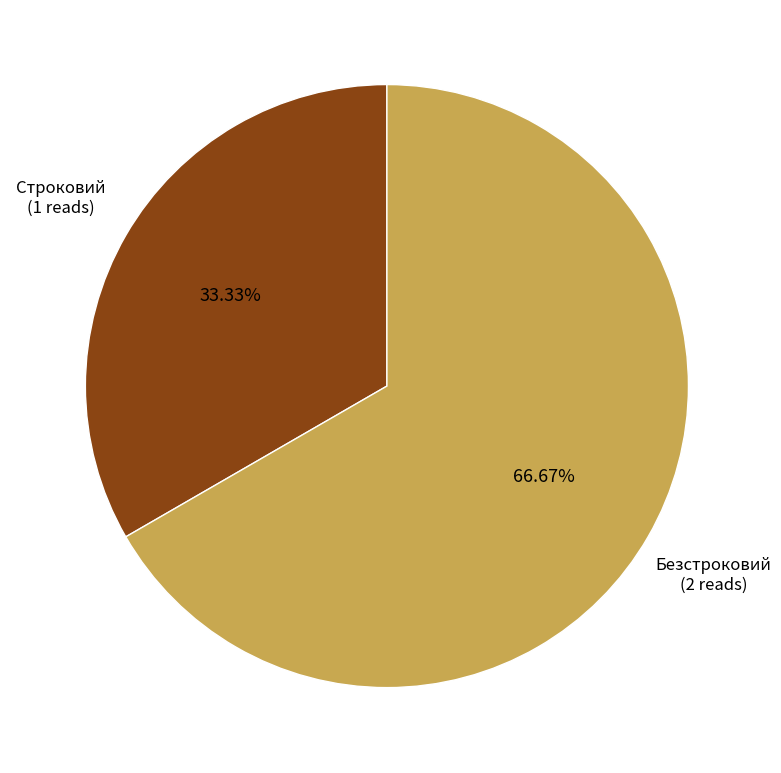

Is there any slice that represents more than half of the pie?

Yes